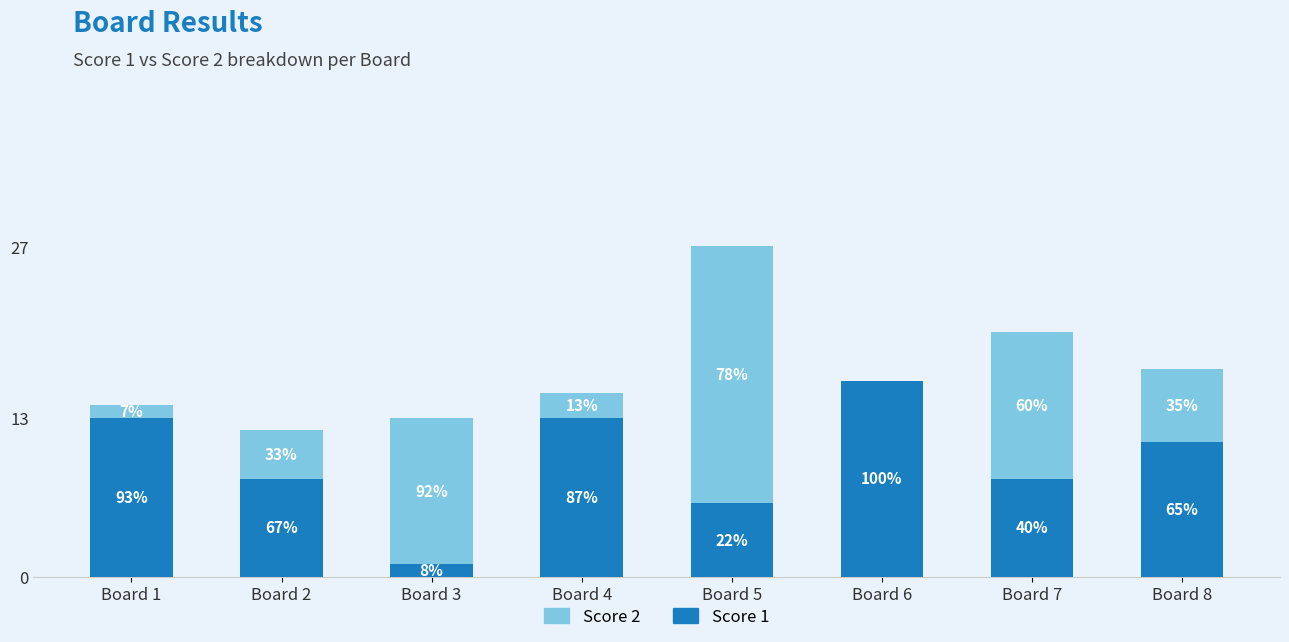

The value of Score 2 at Board 2 is 4. True or false?

True